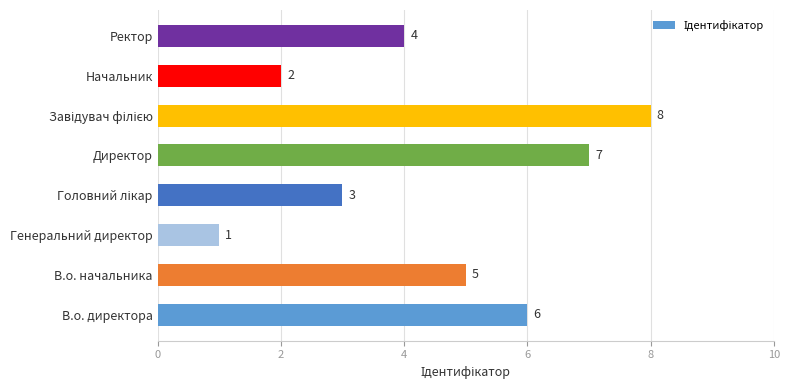

True or false: the data shows 7 at Директор.

True